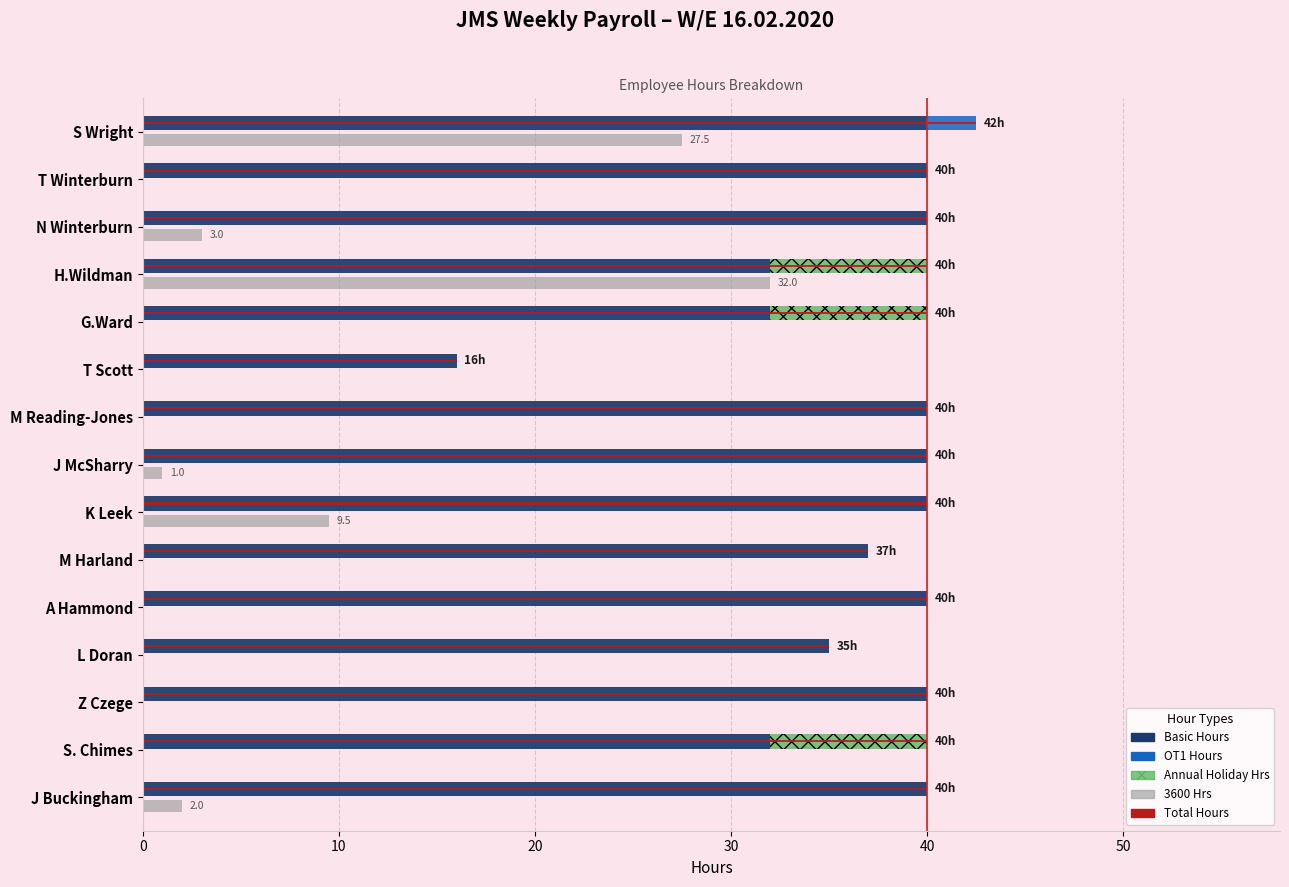

Which series has the widest spread of values?

3600 Hrs